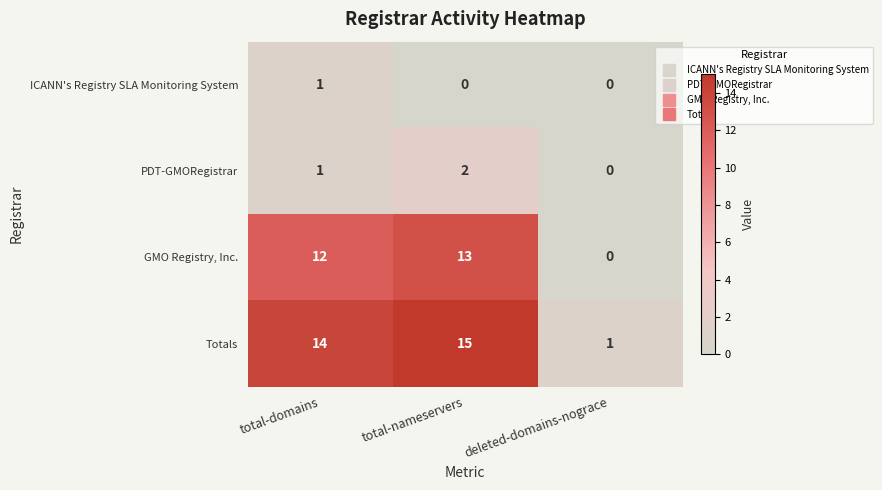

Is it true that Totals equals 1 at deleted-domains-nograce?

True